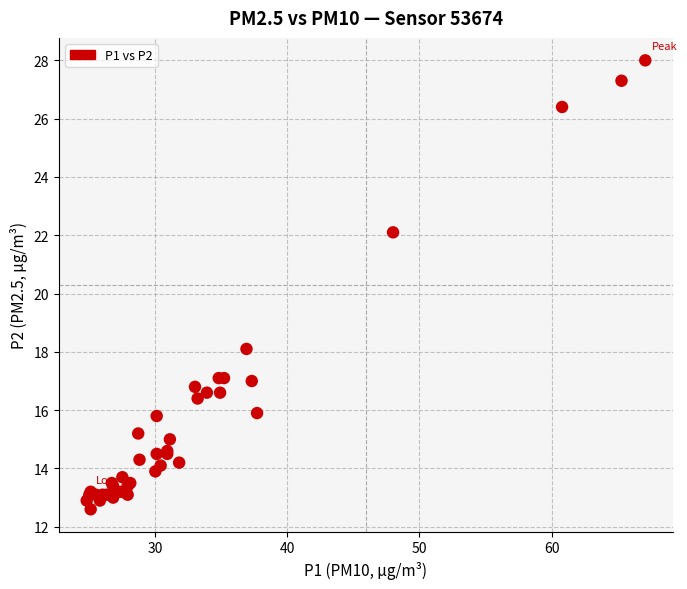

What Y value in the scatter plot is closest to 20?

18.1